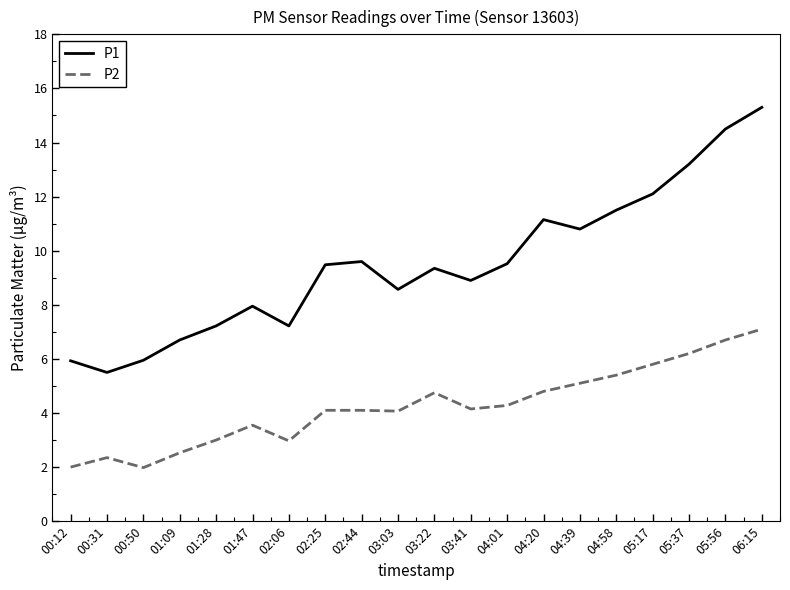

Rank the series by their maximum value, from highest to lowest.

P1, P2